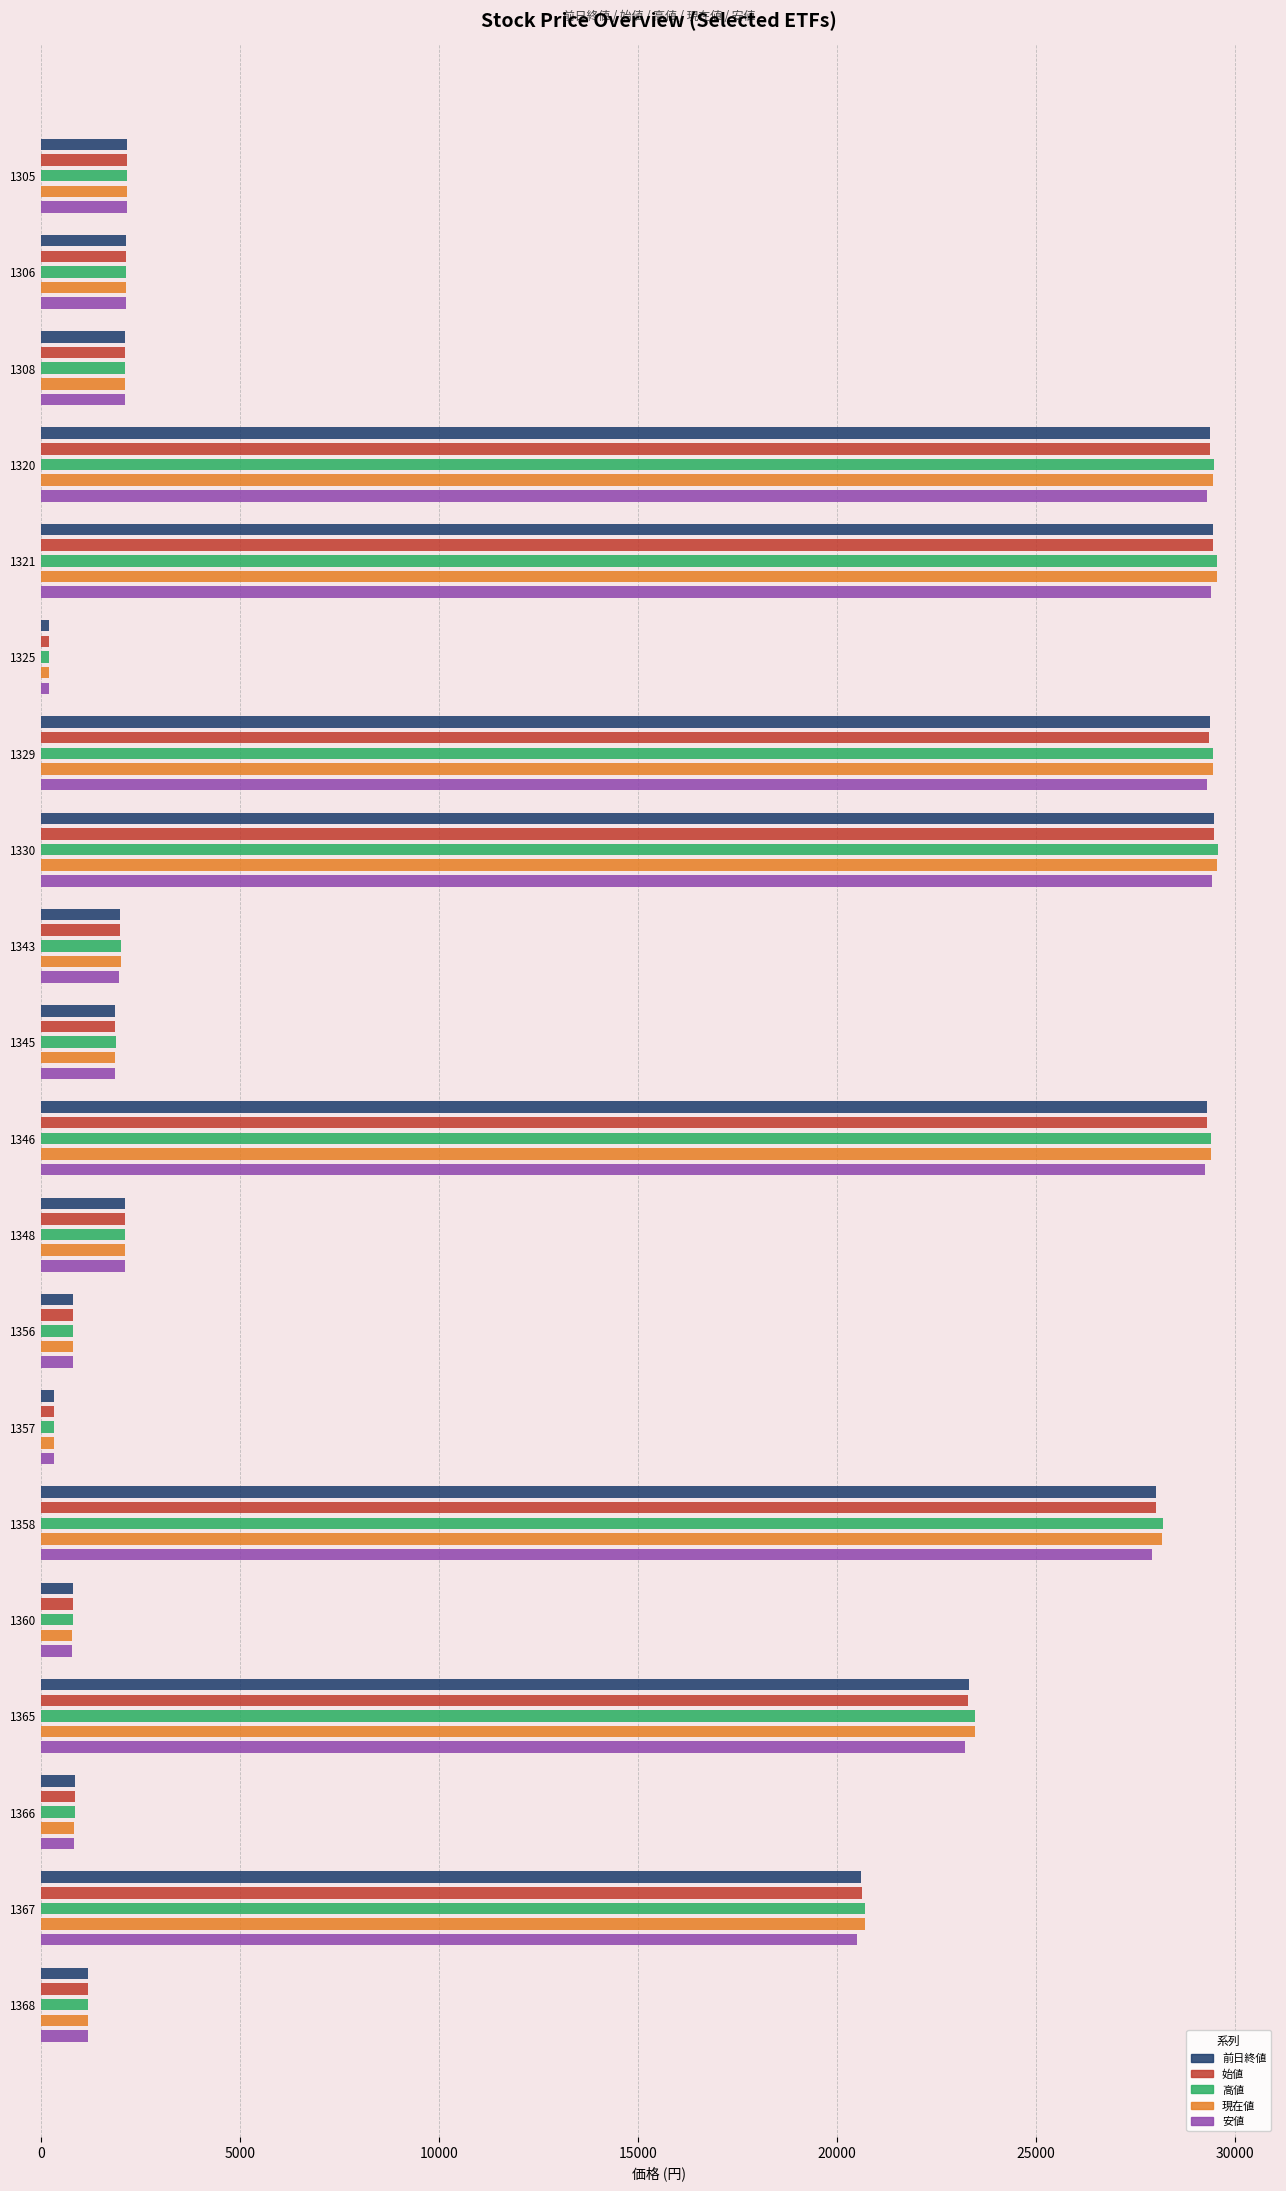

At which label is 安値 closest to 14807?

1367